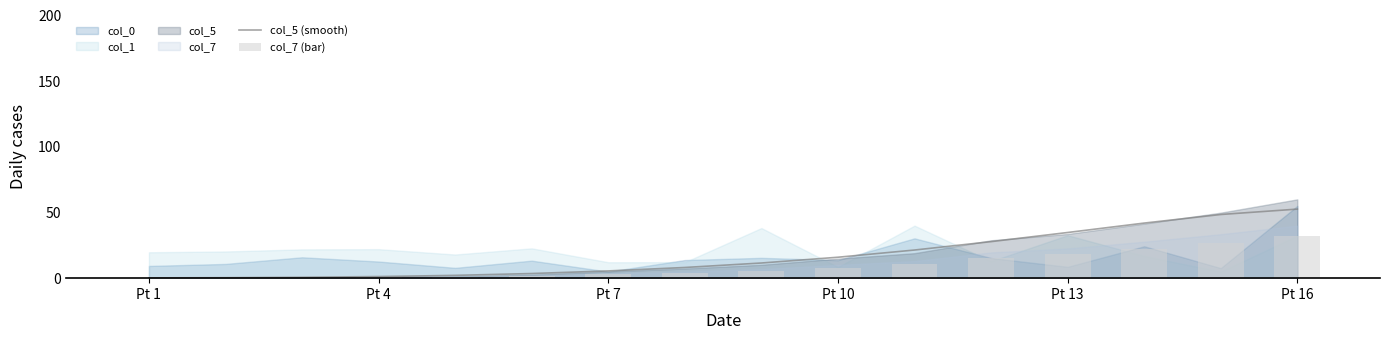

What is the highest value of the col_5 (smooth) series?

52.6